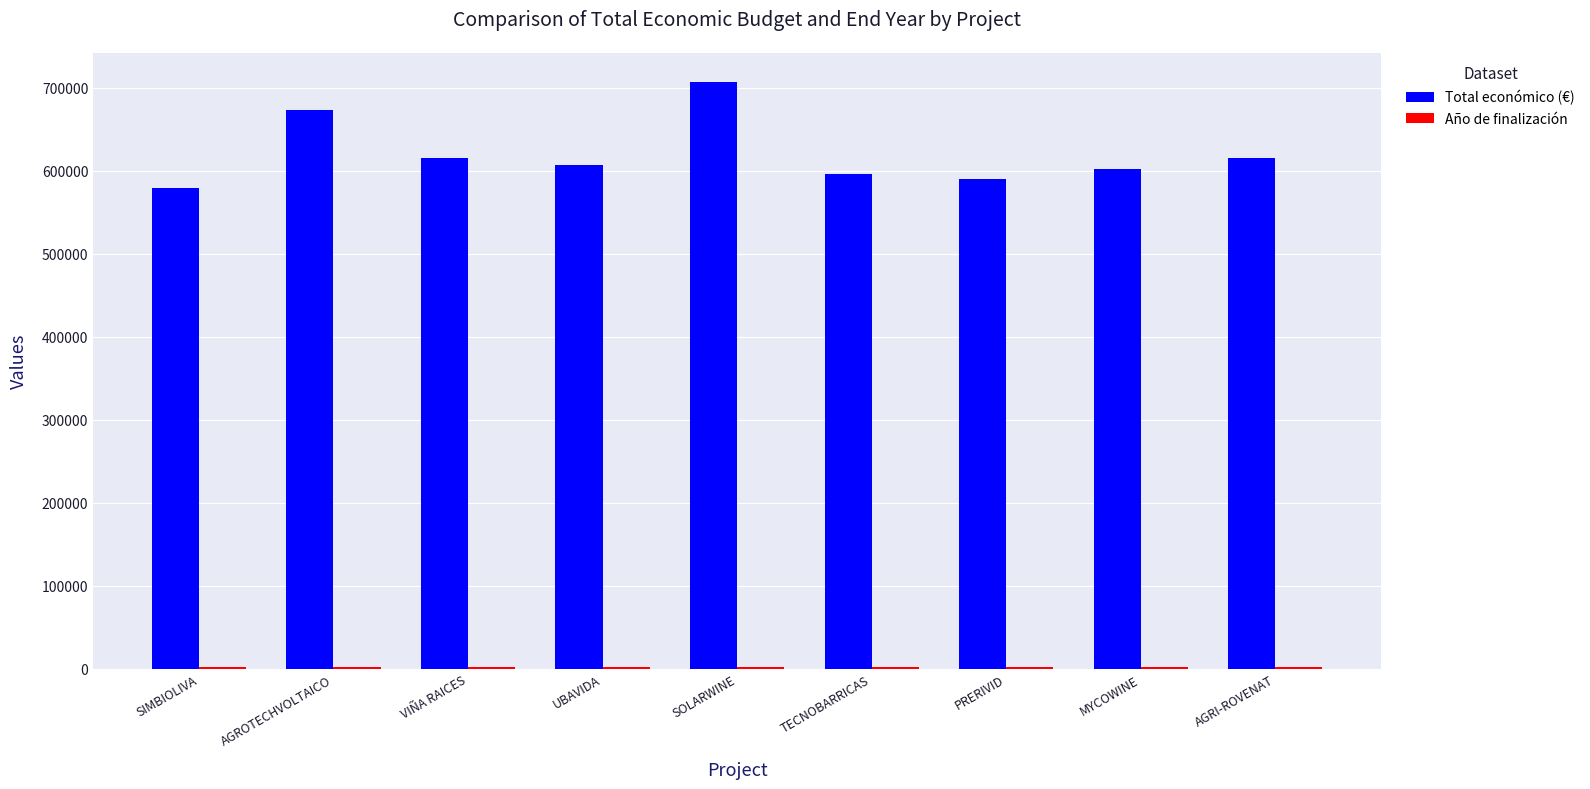

Which series has the largest total across all categories?

Total económico (€)